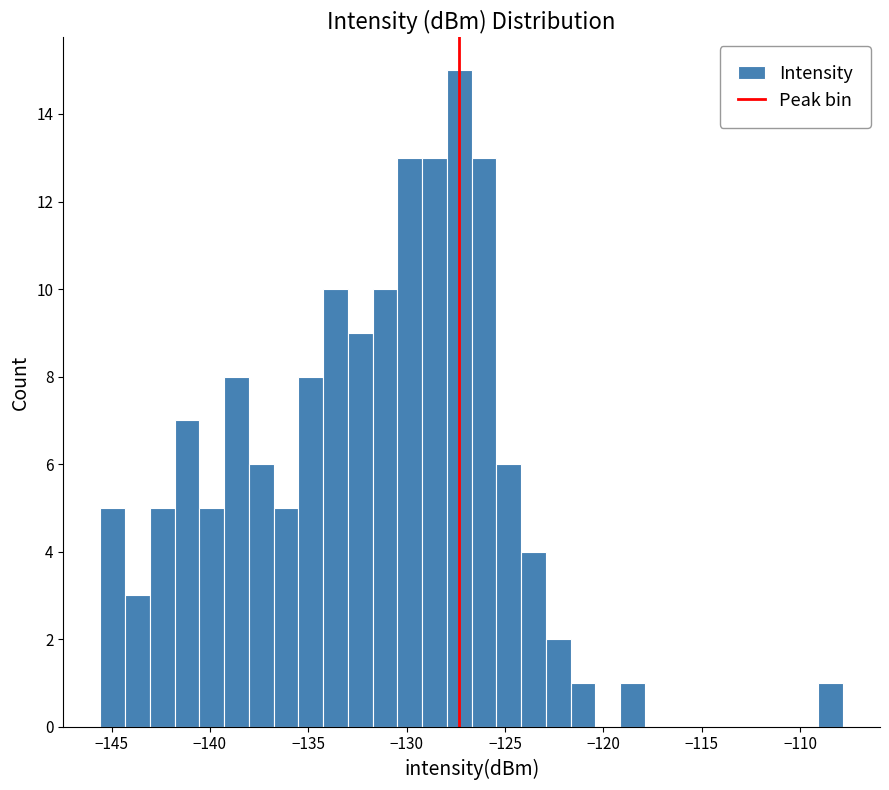

Read against the x-axis, roughly where is the centre of the tallest bar?

-127.5